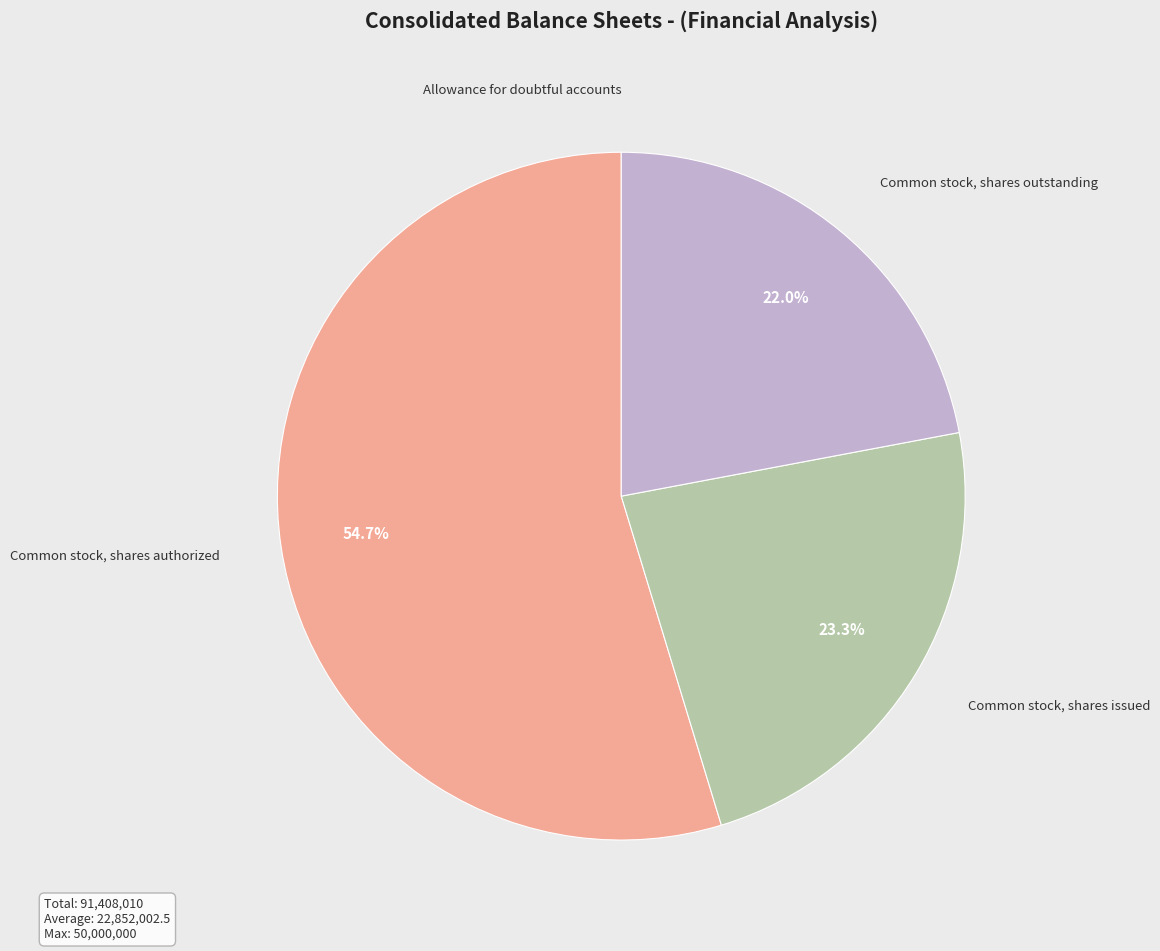

Which category accounts for the majority?

Common stock, shares authorized